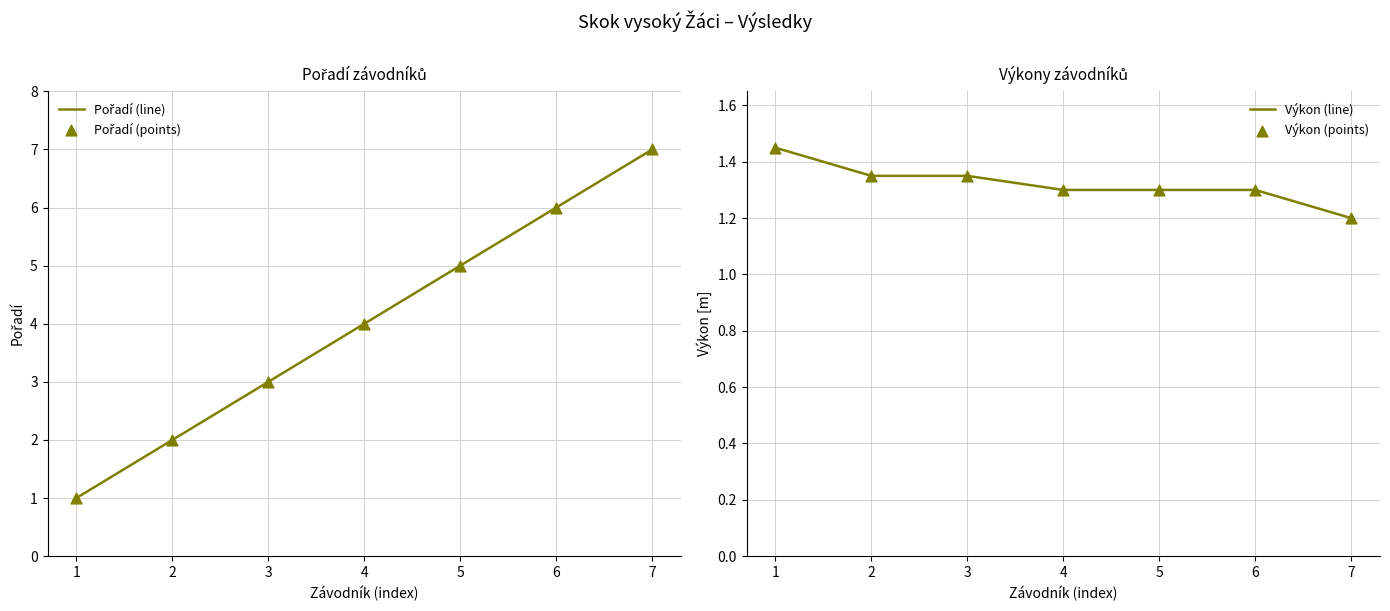

What are all the series names shown in the legend?

Pořadí (line), Pořadí (points), Výkon (line), Výkon (points)